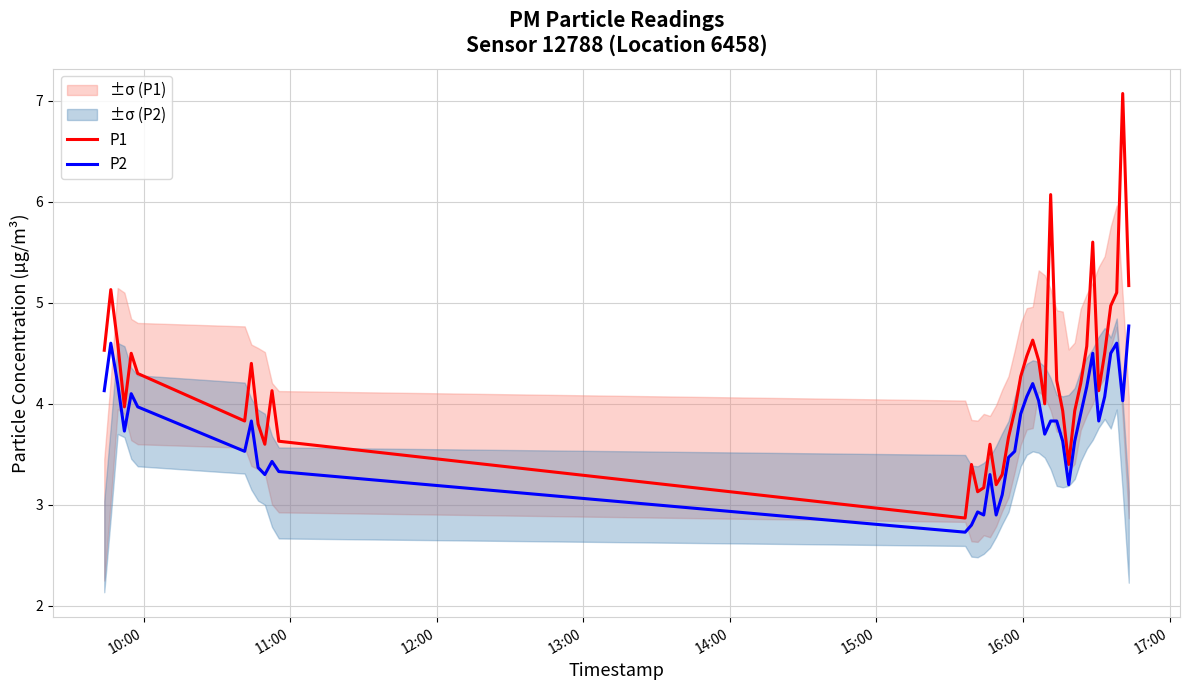

What is the maximum value for P1?

7.1